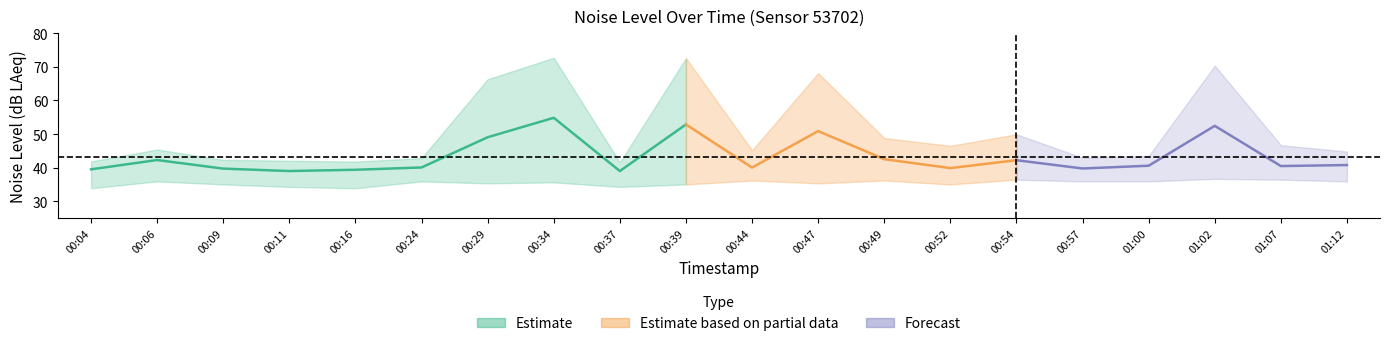

Rank the categories by noise_LA_min value from lowest to highest.

00:04, 00:16, 00:11, 00:37, 00:09, 00:39, 00:52, 00:29, 00:47, 00:34, 00:06, 00:24, 00:57, 01:00, 01:12, 00:44, 00:49, 00:54, 01:07, 01:02